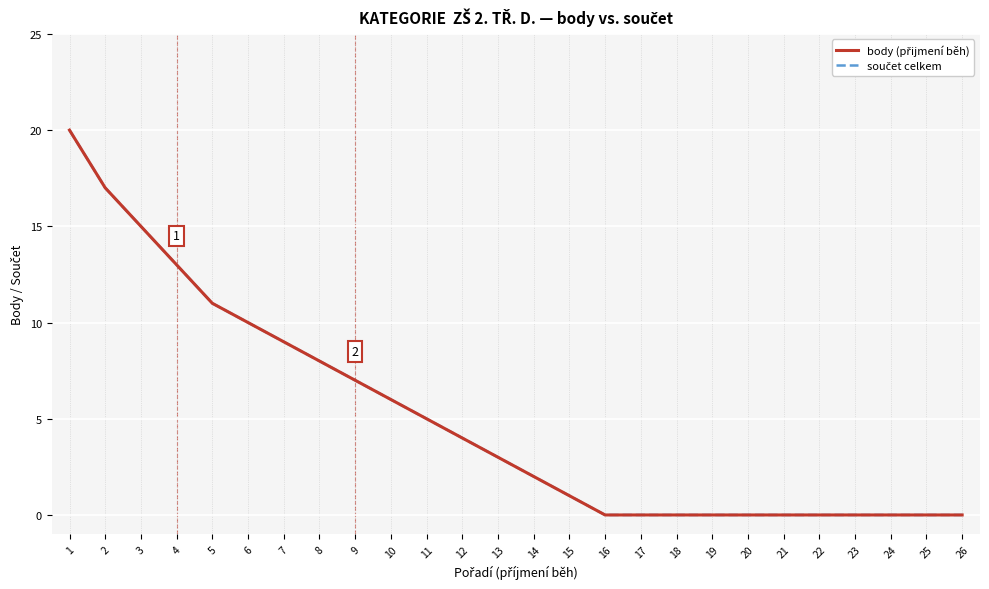

Does the chart have visible grid lines?

Yes